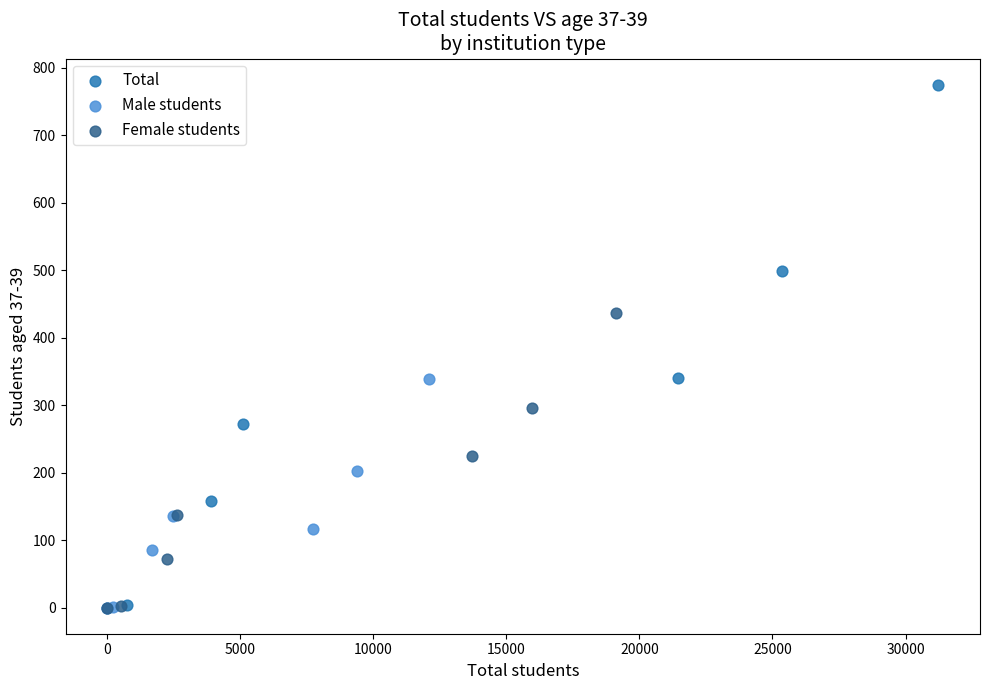

What are all the series names shown in the legend?

Total, Male students, Female students